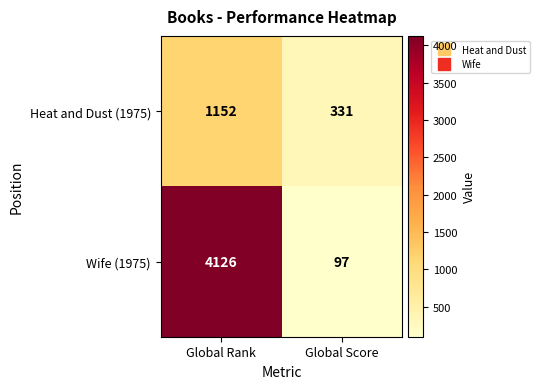

Which series has the largest range (max minus min)?

Wife (1975)